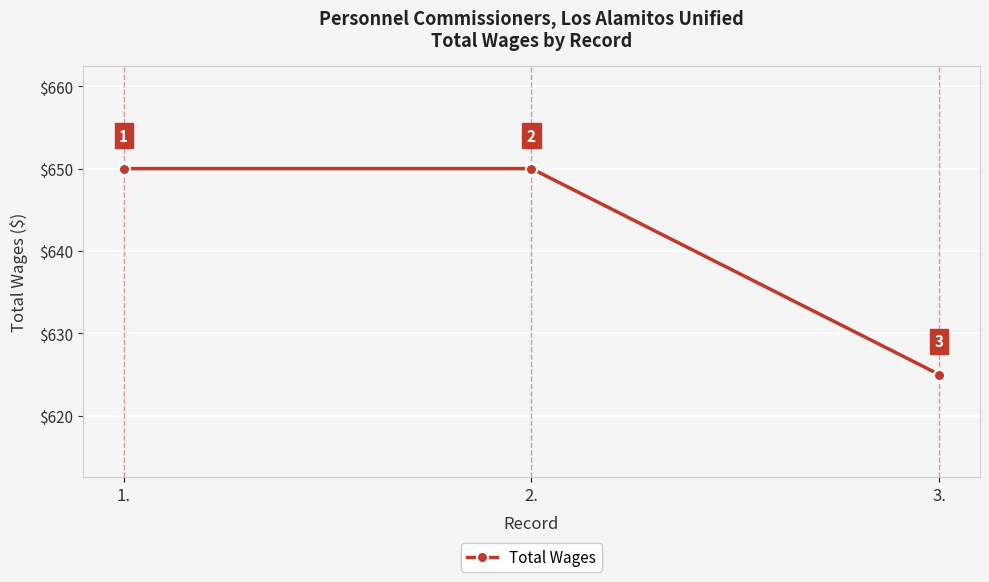

How many values are between 625 and 650?

3